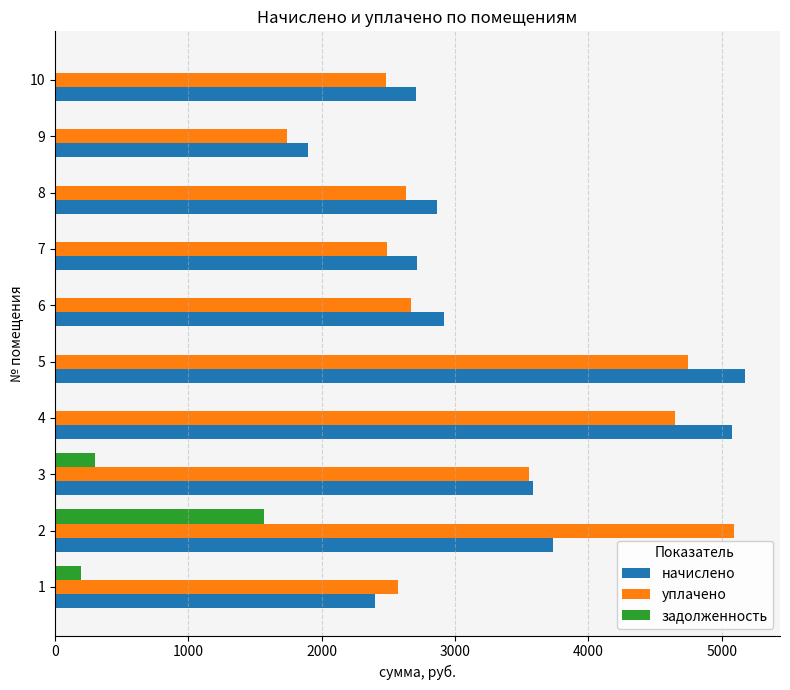

Count the number of categories in the chart.

10